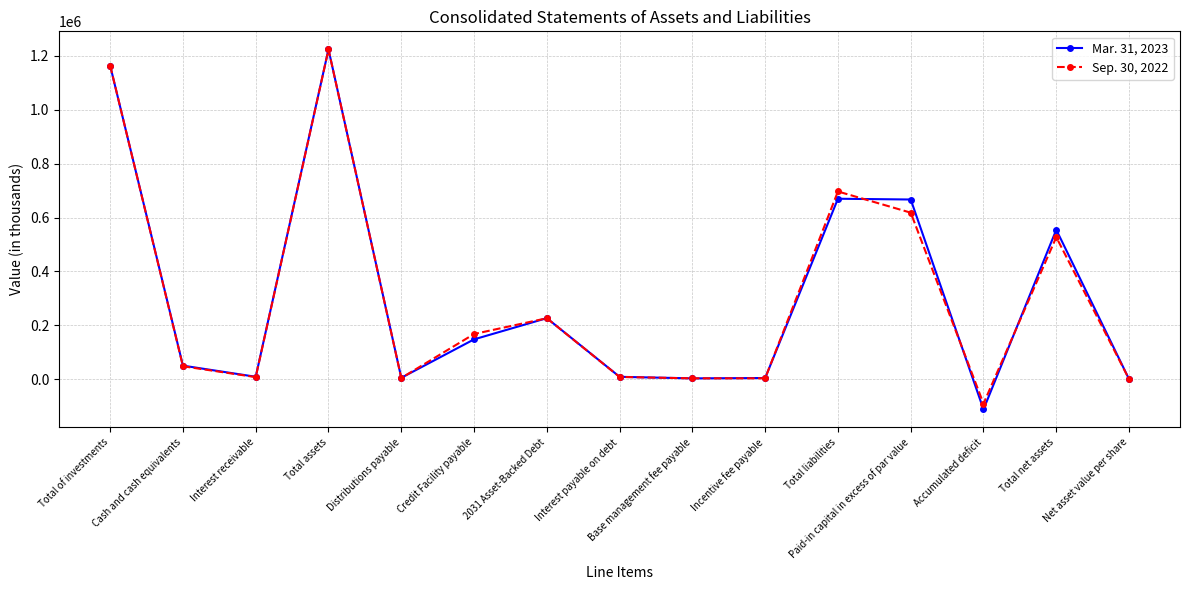

At which category does Mar. 31, 2023 reach its first local peak?

Total assets